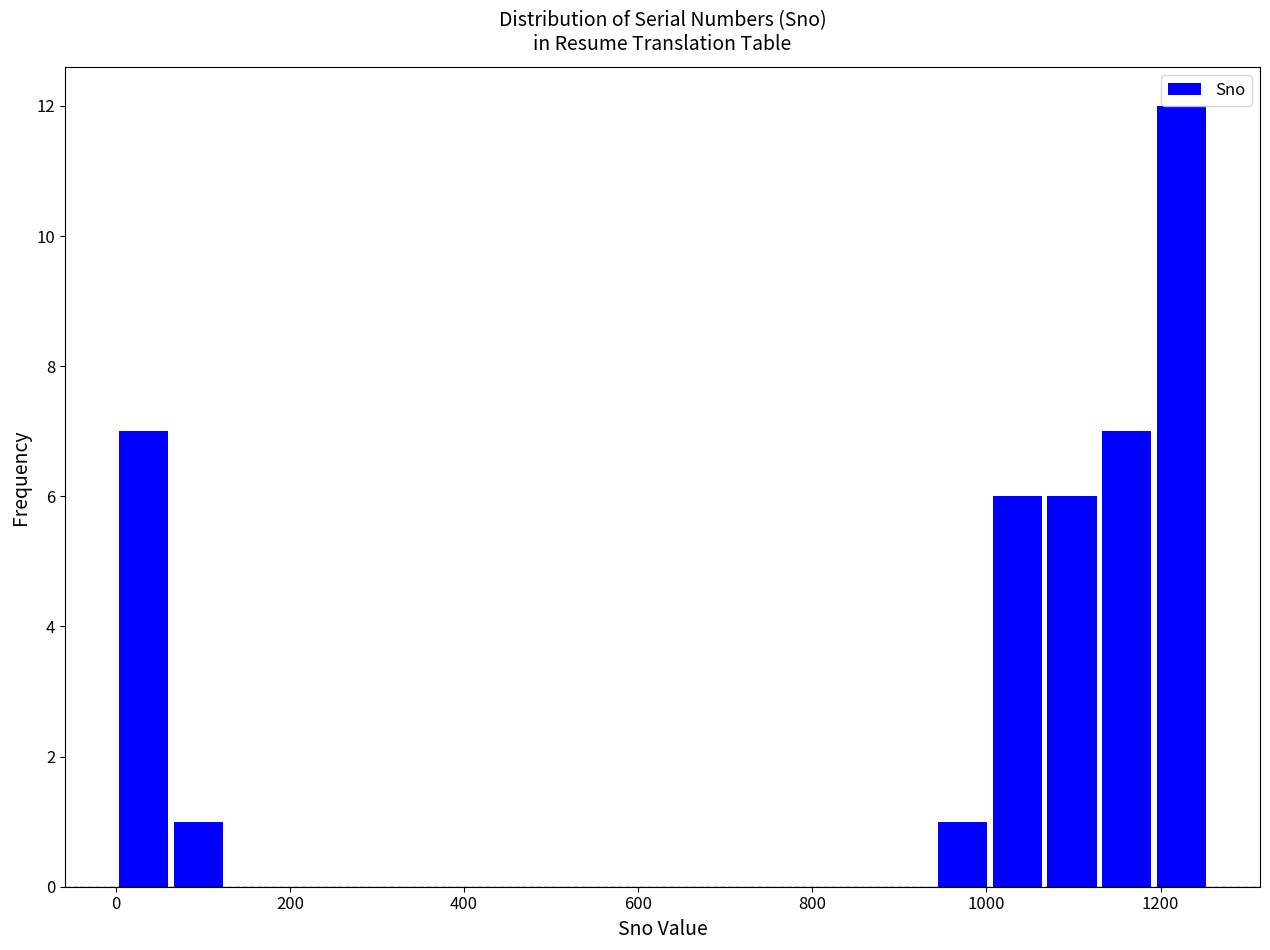

Read against the x-axis, roughly where is the centre of the tallest bar?

1220